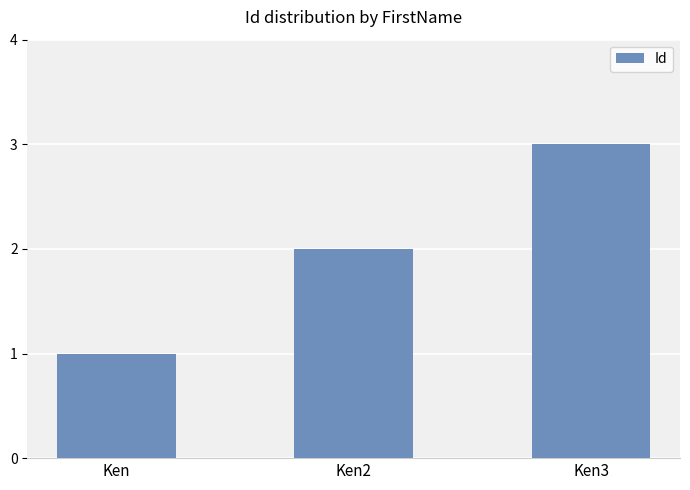

Rank the categories by value from lowest to highest.

Ken, Ken2, Ken3